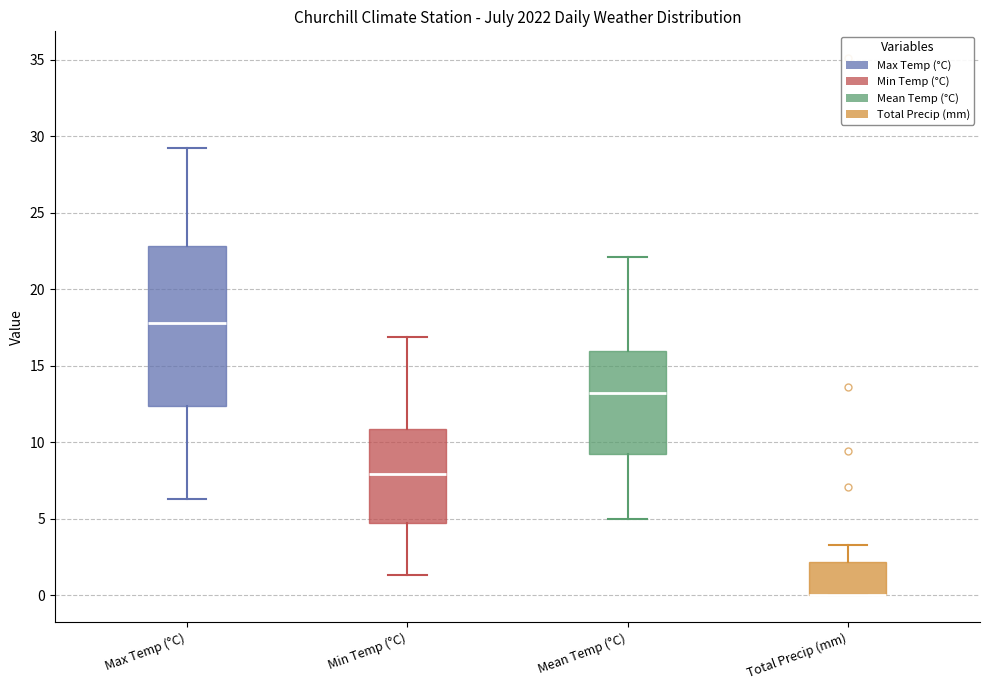

Which box is the tallest, from its lower edge to its upper edge?

Max Temp (°C)